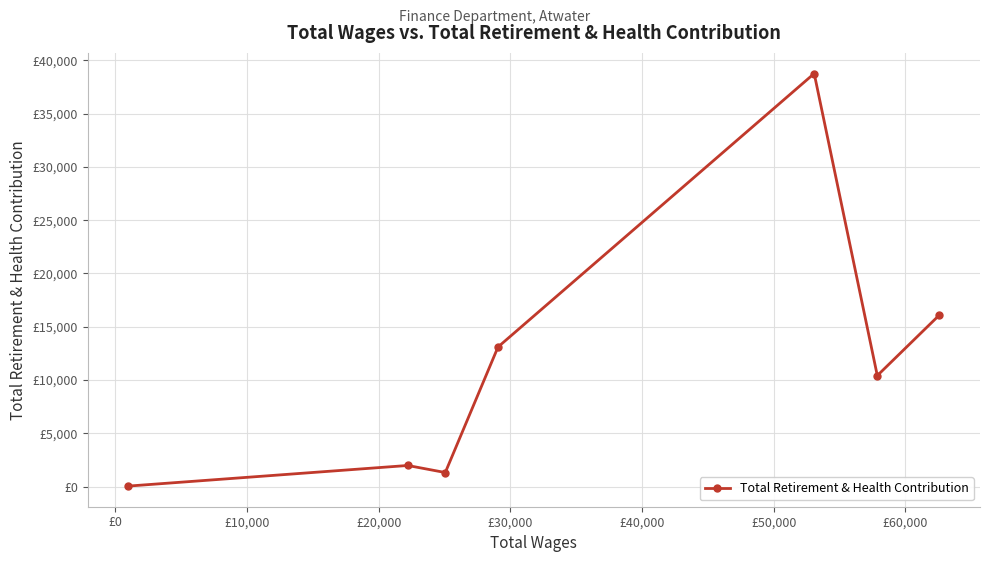

What is the greatest value displayed?

38749